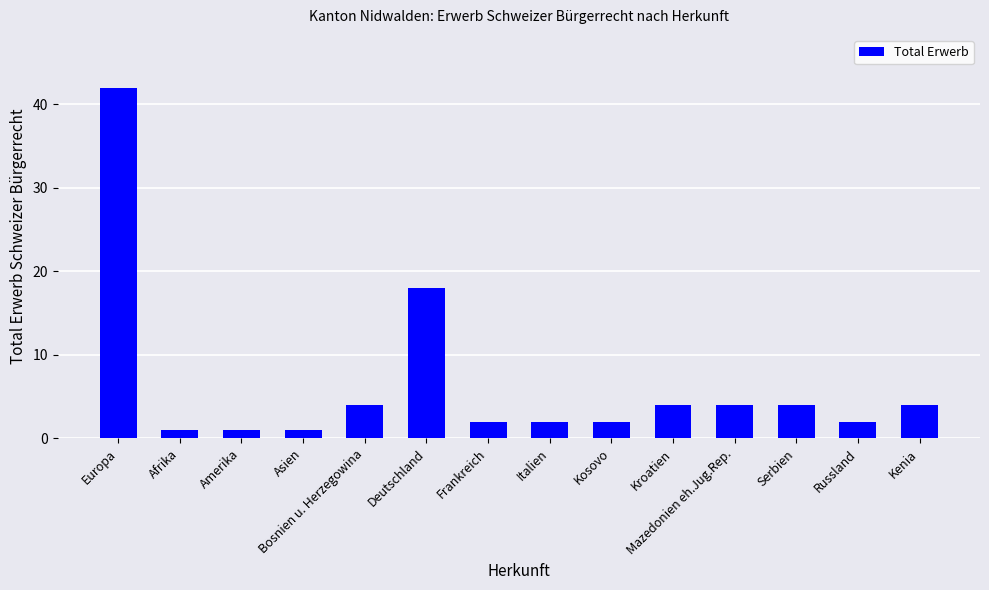

Approximately how many times larger is the value at Deutschland compared to Afrika?

18.0